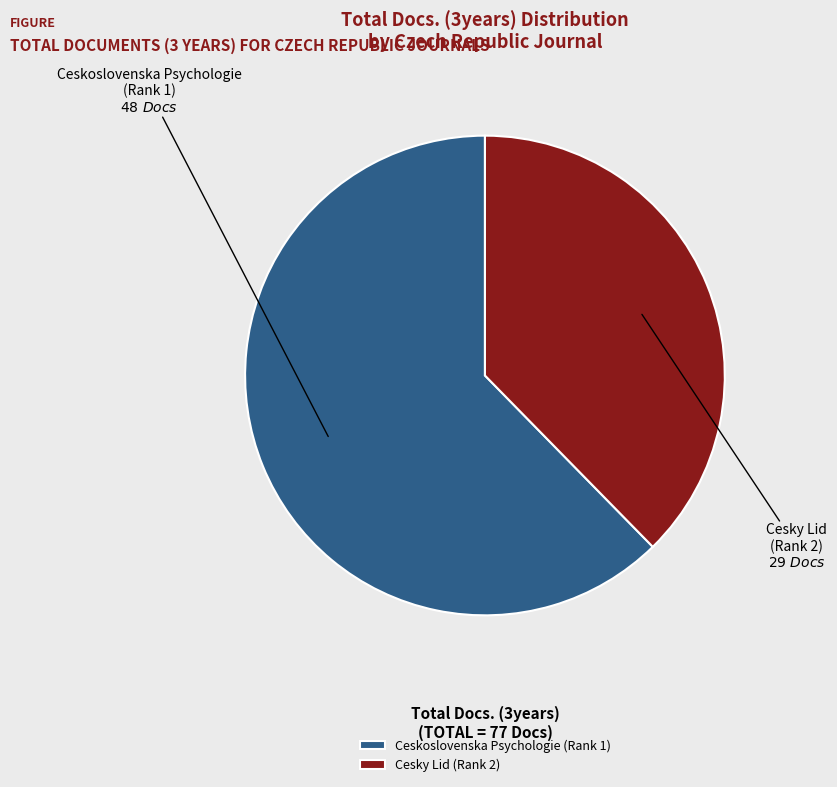

True or false: Ceskoslovenska Psychologie (Rank 1) accounts for 57% of the total.

False